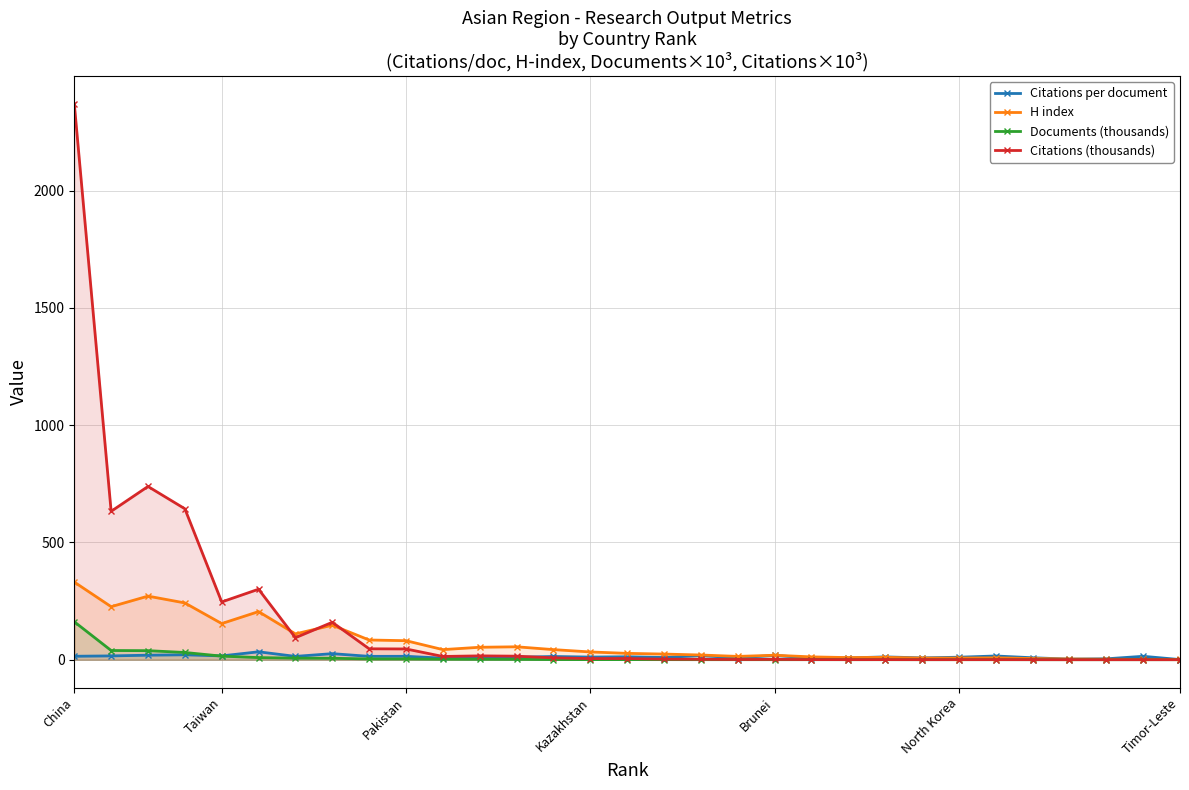

What is the highest value of the Documents (thousands) series?

161.8